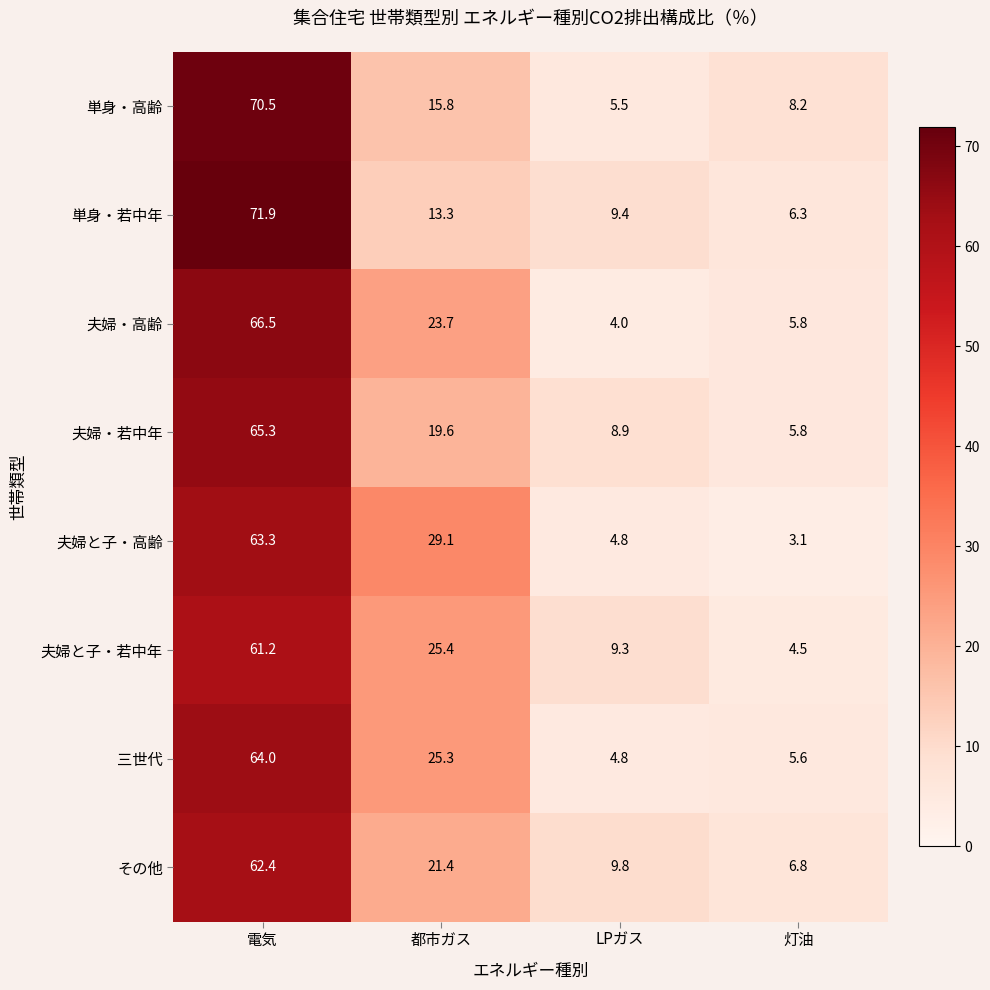

What is the minimum value shown in the chart?

3.1